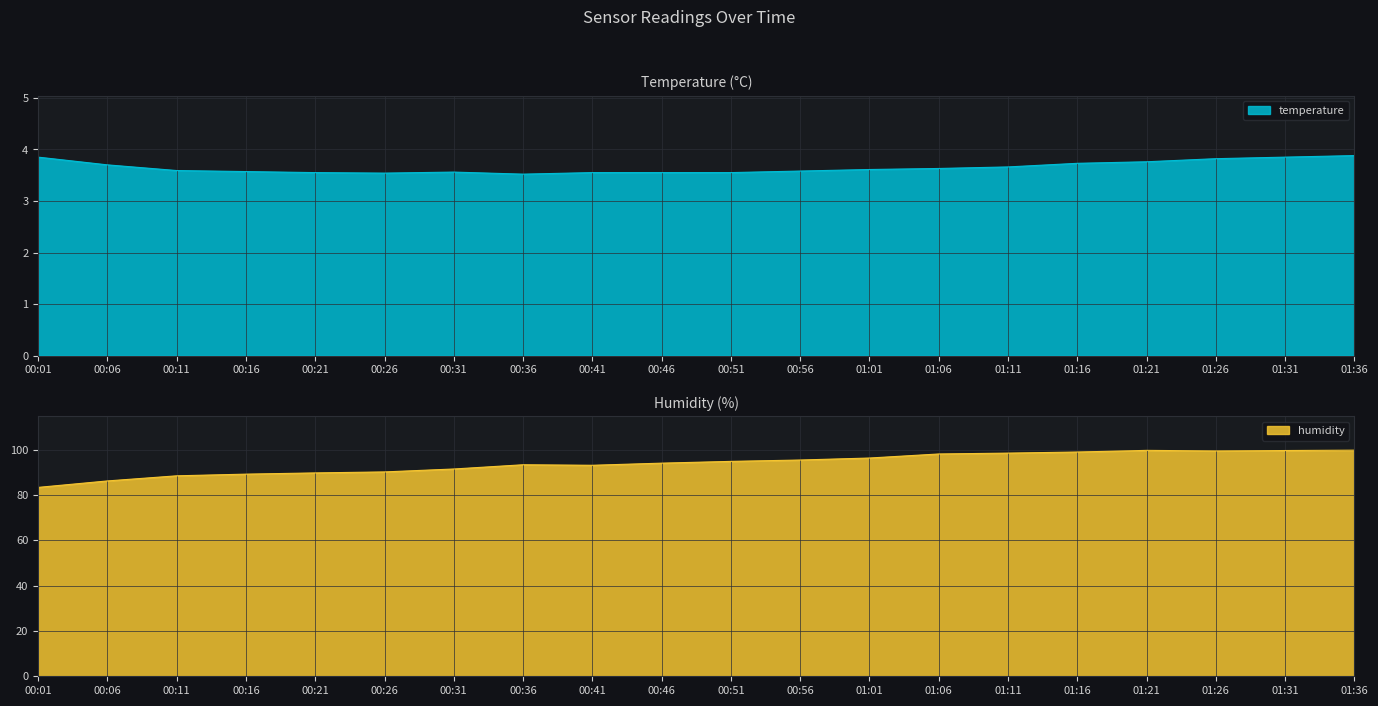

True or false: temperature and humidity intersect in this chart.

False